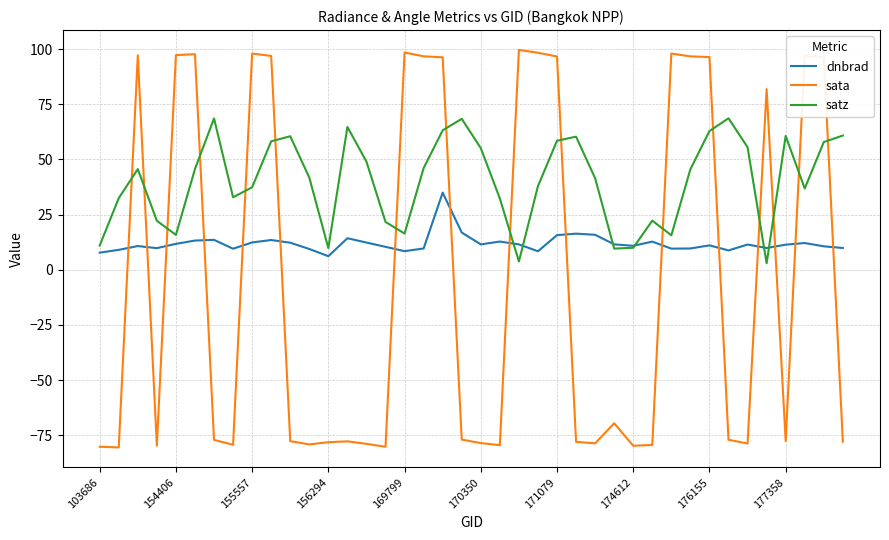

Which series has the largest total across all categories?

satz